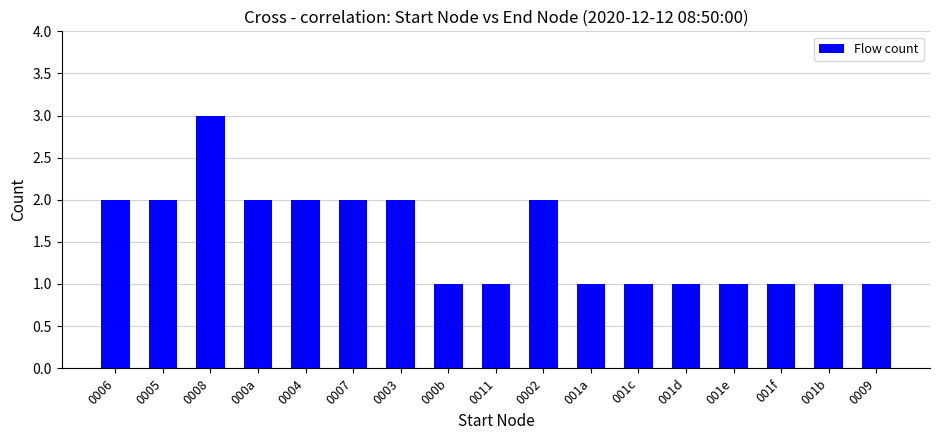

The value at 001b is 1. True or false?

True